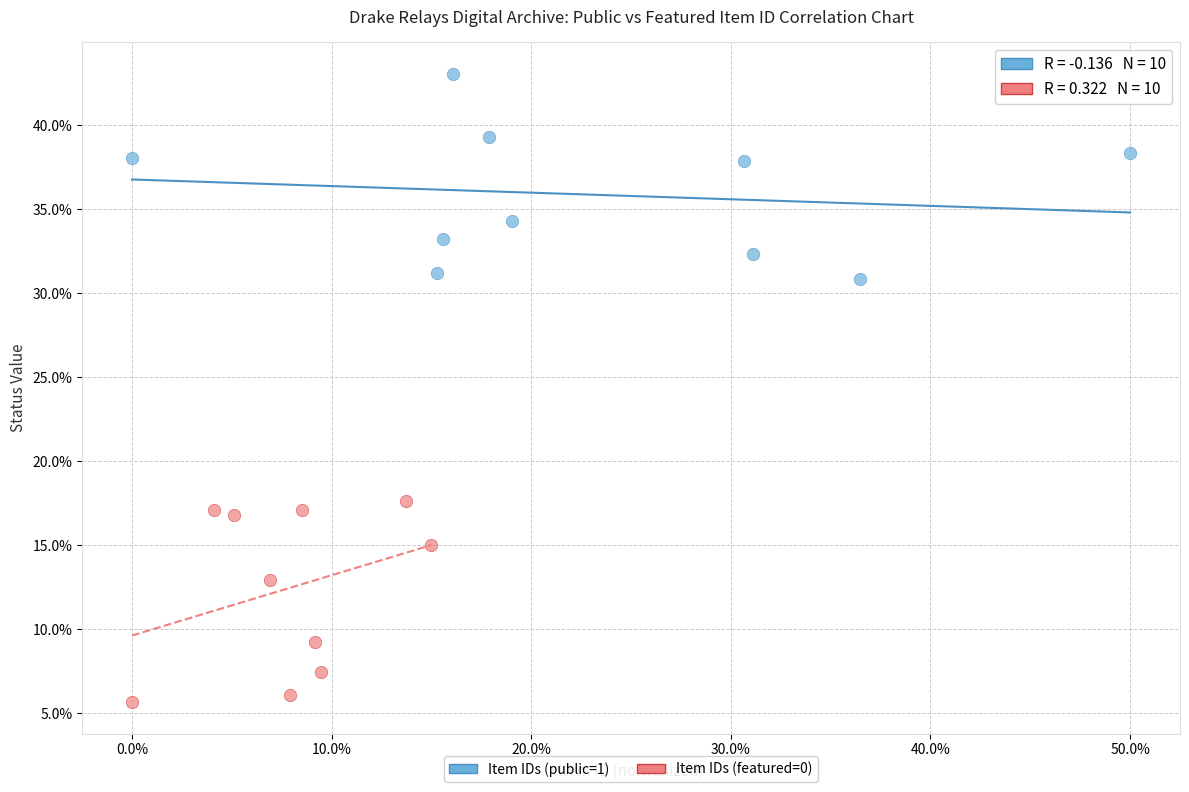

Which series reaches the maximum Y coordinate?

Item IDs (public=1)